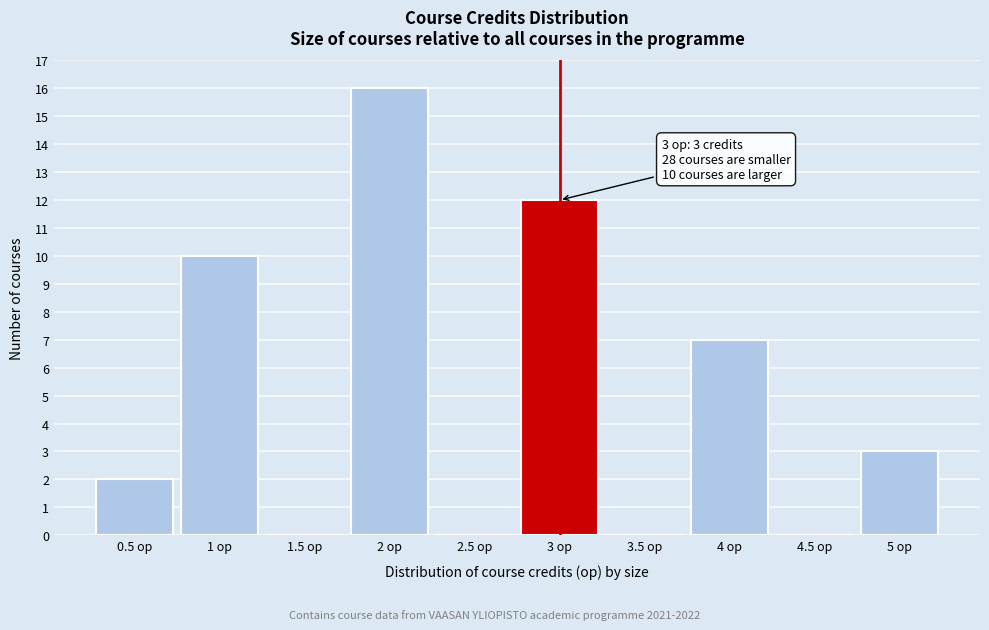

Which range on the x-axis has the tallest bar?

1.75 to 2.25